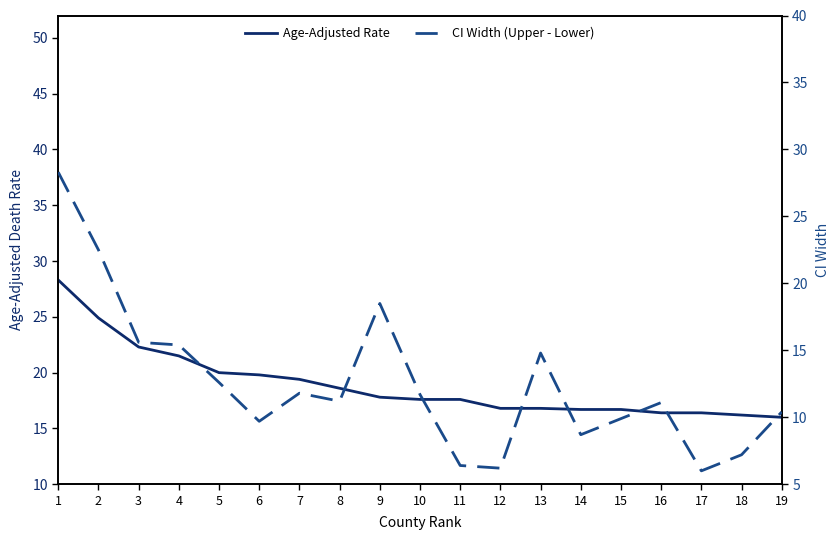

At 2, list the series in order from largest to smallest.

Age-Adjusted Rate, CI Width (Upper - Lower)